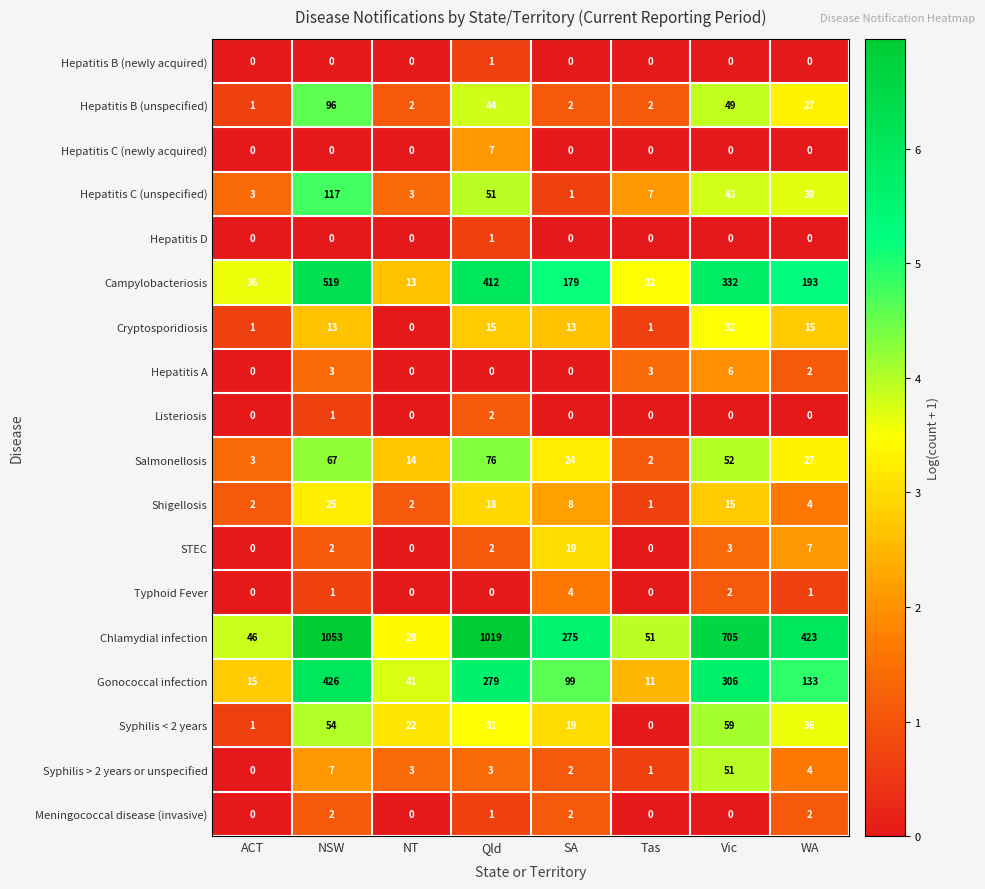

How many Listeriosis values are between 0 and 1?

7